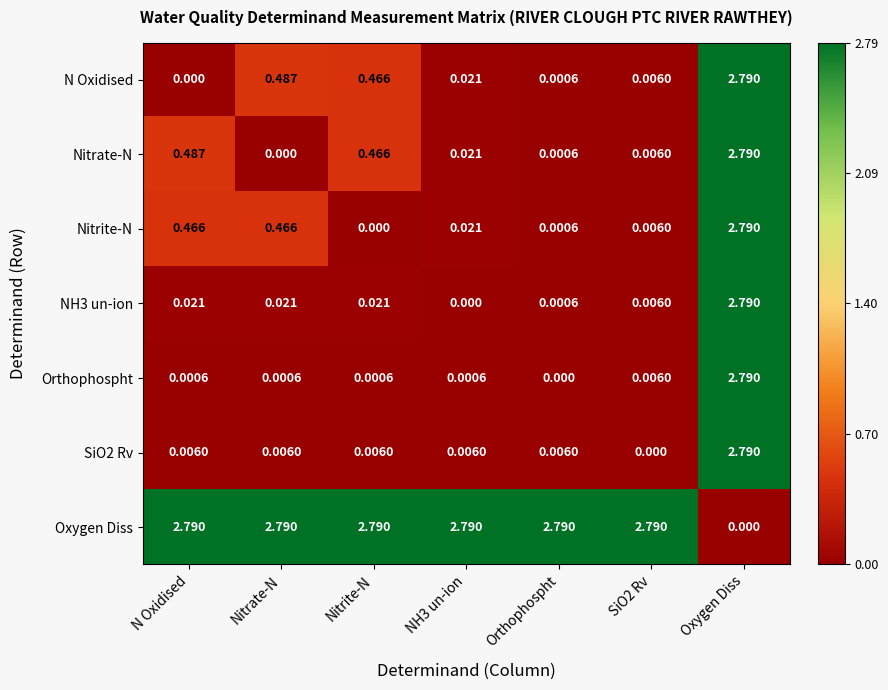

Which series has the largest total across all categories?

Oxygen Diss